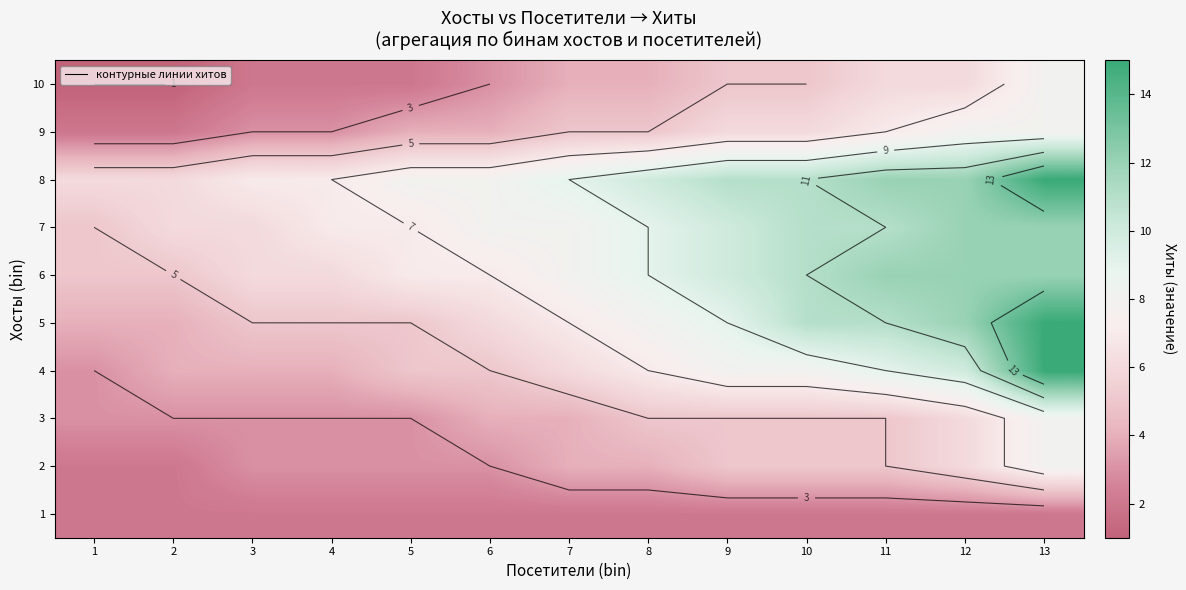

True or false: 1 has a value of 2 at 3.

True